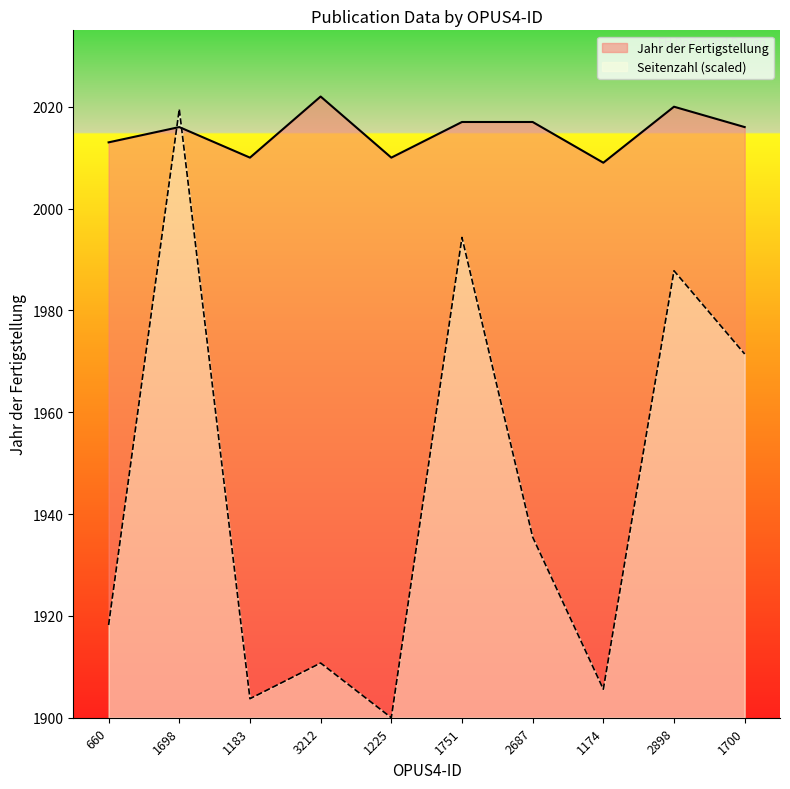

At which category is the sum across all series the highest?

1698